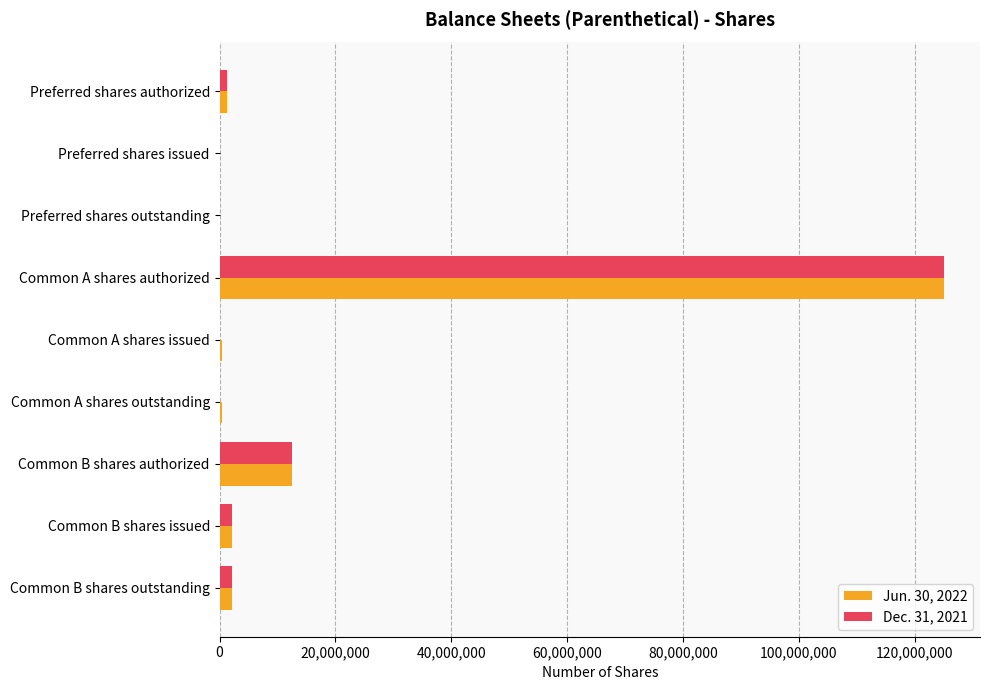

The Dec. 31, 2021 series shows -44089268 at Preferred shares issued. True or false?

False